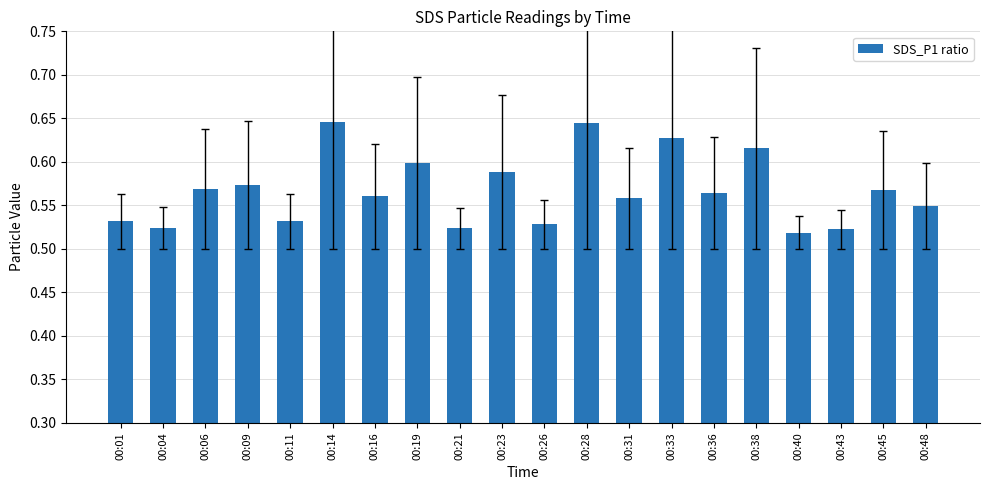

What is the difference between the second highest and minimum values?

0.1